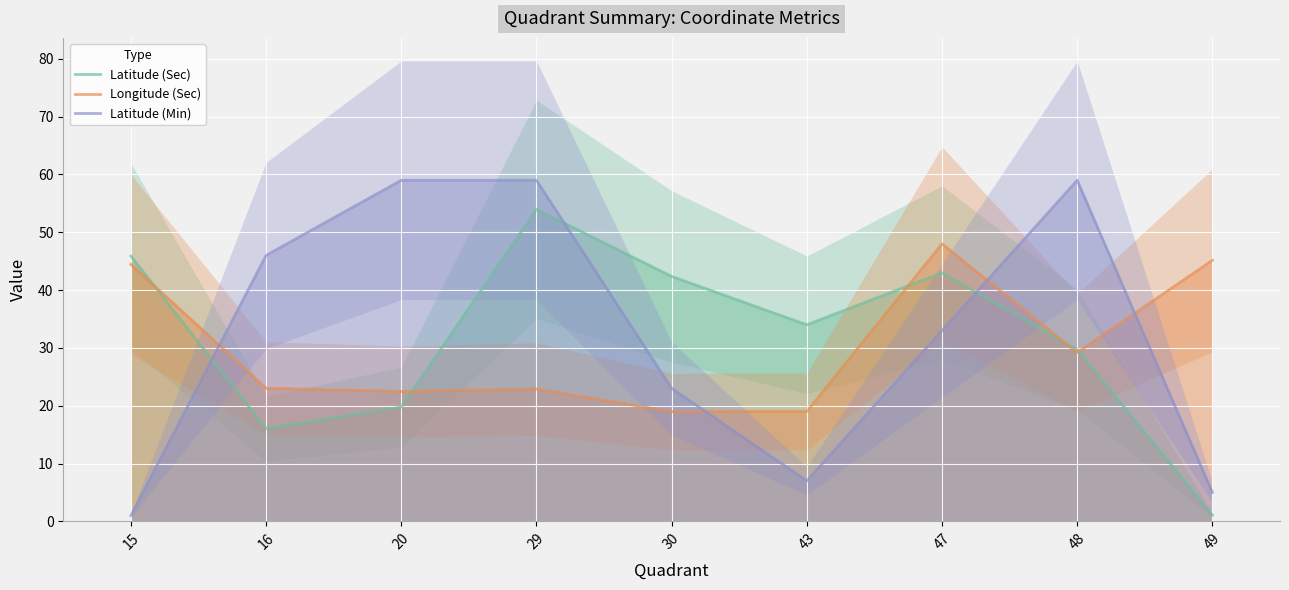

What is the difference between the second highest and second lowest values in the Latitude (Sec) series?

29.8